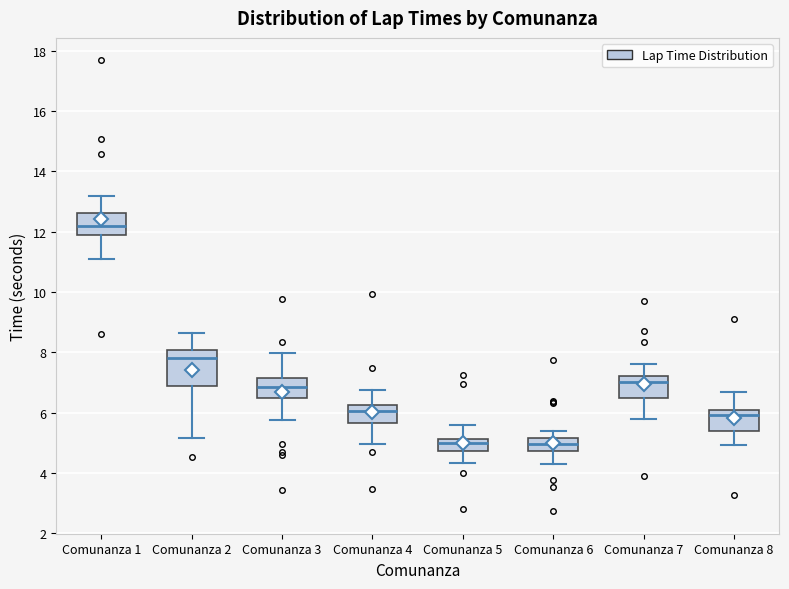

Reading left to right, read every box against the y-axis: the position of its median line, the range the box covers, and the ends of its whiskers. The values are not printed on the chart, so give them approximately, as read against the axis.

Comunanza 1: median 12.2, box 11.8 to 12.6, whiskers 11.0 to 13.2
Comunanza 2: median 7.8, box 6.8 to 8.0, whiskers 5.2 to 8.6
Comunanza 3: median 6.8, box 6.4 to 7.2, whiskers 5.8 to 8.0
Comunanza 4: median 6.0, box 5.6 to 6.2, whiskers 5.0 to 6.8
Comunanza 5: median 5.0, box 4.8 to 5.2, whiskers 4.4 to 5.6
Comunanza 6: median 5.0, box 4.8 to 5.2, whiskers 4.4 to 5.4
Comunanza 7: median 7.0, box 6.6 to 7.2, whiskers 5.8 to 7.6
Comunanza 8: median 6.0, box 5.4 to 6.2, whiskers 5.0 to 6.6